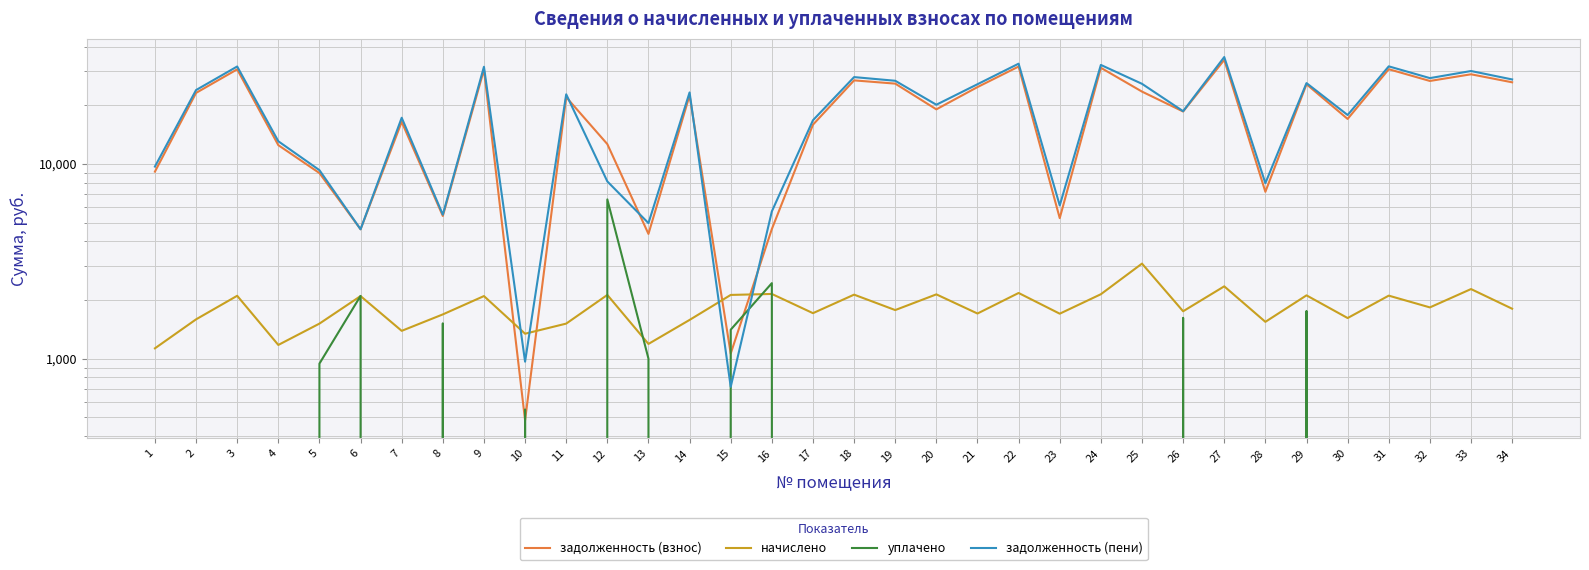

How many interior local peaks does the уплачено series have?

7